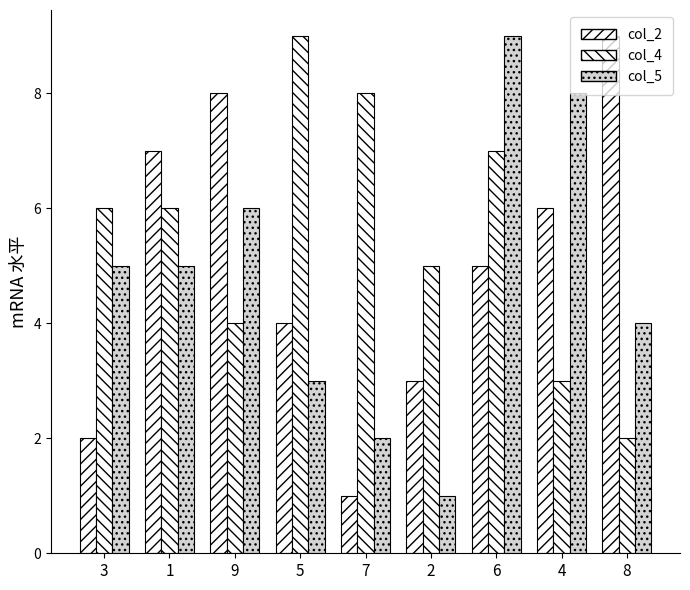

What is the difference between the col_5 values at 7 and 1?

3